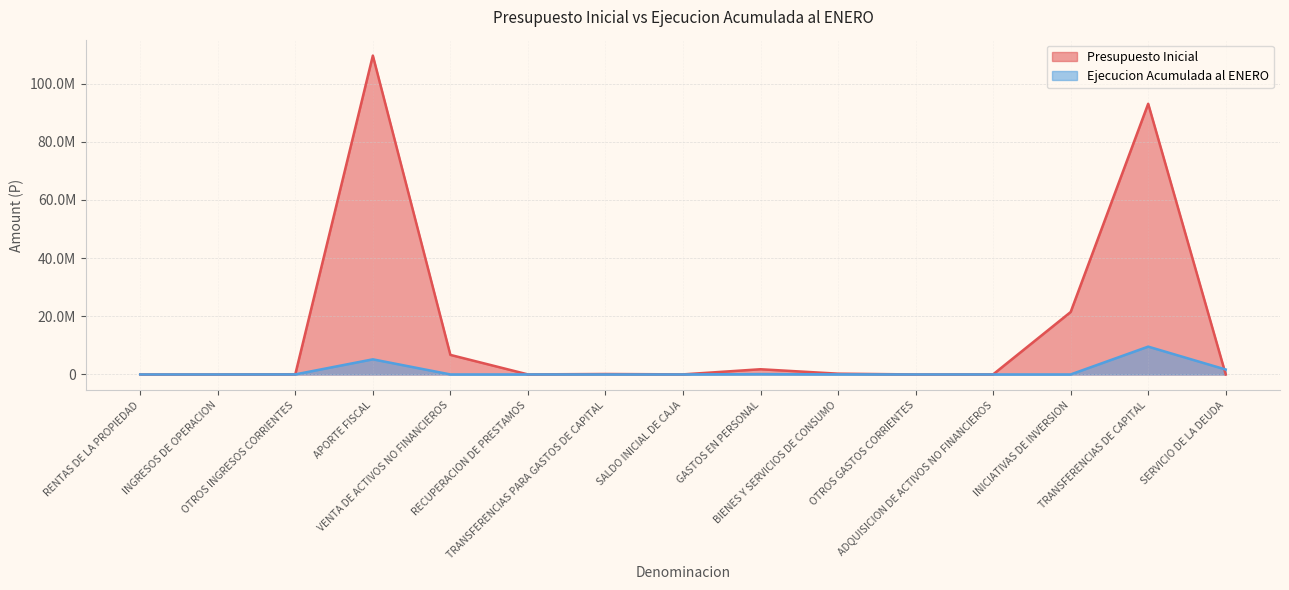

Reading left to right, what are all the values shown in this chart?

Presupuesto Inicial: RENTAS DE LA PROPIEDAD=2805	INGRESOS DE OPERACION=22	OTROS INGRESOS CORRIENTES=72971	APORTE FISCAL=109588549	VENTA DE ACTIVOS NO FINANCIEROS=6719699	RECUPERACION DE PRESTAMOS=12799	TRANSFERENCIAS PARA GASTOS DE CAPITAL=154717	SALDO INICIAL DE CAJA=23000	GASTOS EN PERSONAL=1786028	BIENES Y SERVICIOS DE CONSUMO=267207	OTROS GASTOS CORRIENTES=10	ADQUISICION DE ACTIVOS NO FINANCIEROS=24411	INICIATIVAS DE INVERSION=21457664	TRANSFERENCIAS DE CAPITAL=93039005	SERVICIO DE LA DEUDA=237
Ejecucion Acumulada al ENERO: RENTAS DE LA PROPIEDAD=1093	INGRESOS DE OPERACION=445	OTROS INGRESOS CORRIENTES=18700	APORTE FISCAL=5194147	VENTA DE ACTIVOS NO FINANCIEROS=879	RECUPERACION DE PRESTAMOS=7625	TRANSFERENCIAS PARA GASTOS DE CAPITAL=0	SALDO INICIAL DE CAJA=0	GASTOS EN PERSONAL=122625	BIENES Y SERVICIOS DE CONSUMO=23613	OTROS GASTOS CORRIENTES=0	ADQUISICION DE ACTIVOS NO FINANCIEROS=718	INICIATIVAS DE INVERSION=1600	TRANSFERENCIAS DE CAPITAL=9561142	SERVICIO DE LA DEUDA=1688424